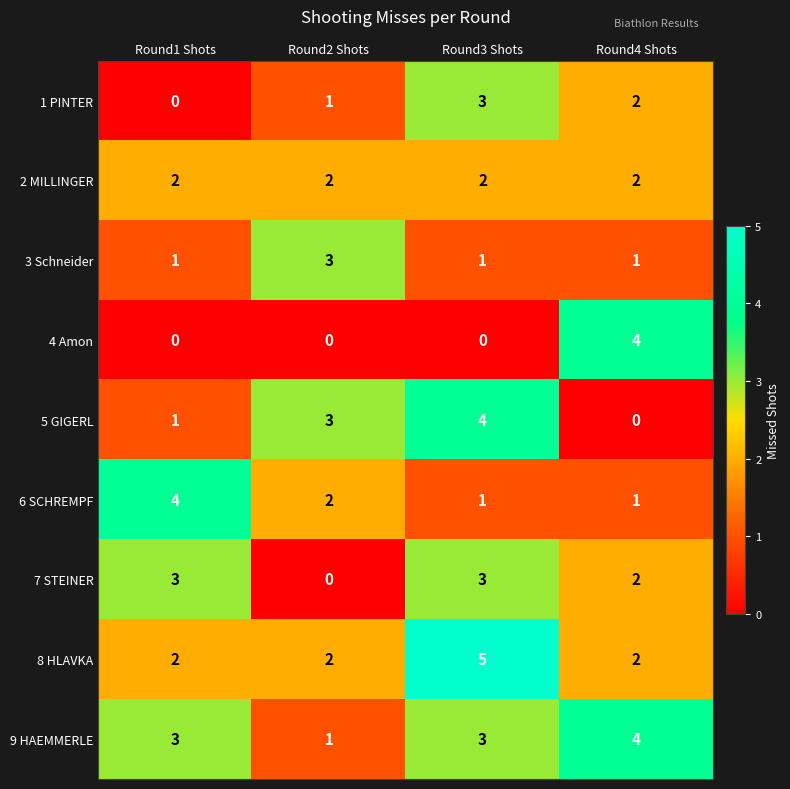

Which category has the lowest value in the 9 HAEMMERLE series?

Round2 Shots